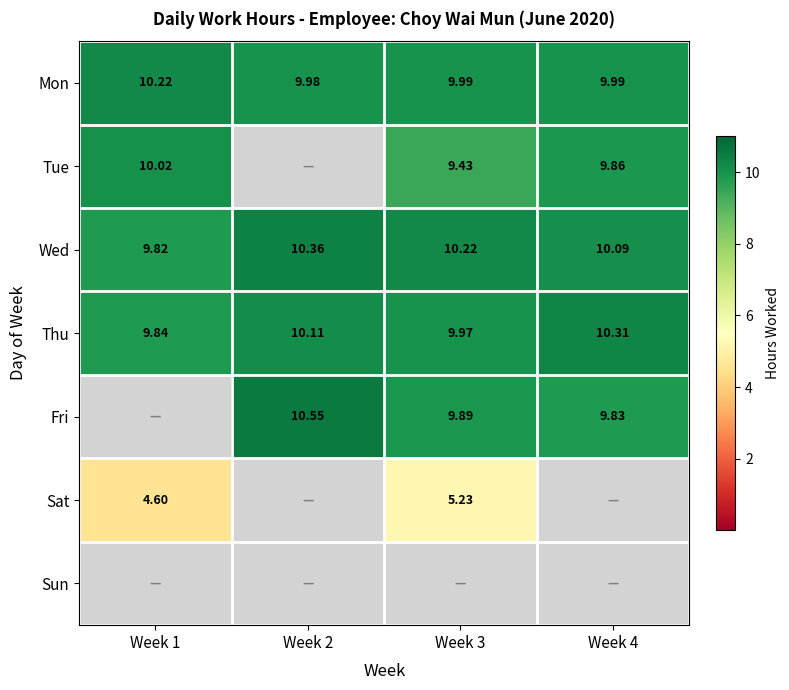

Count the Wed values in the range 10 to 11.

3